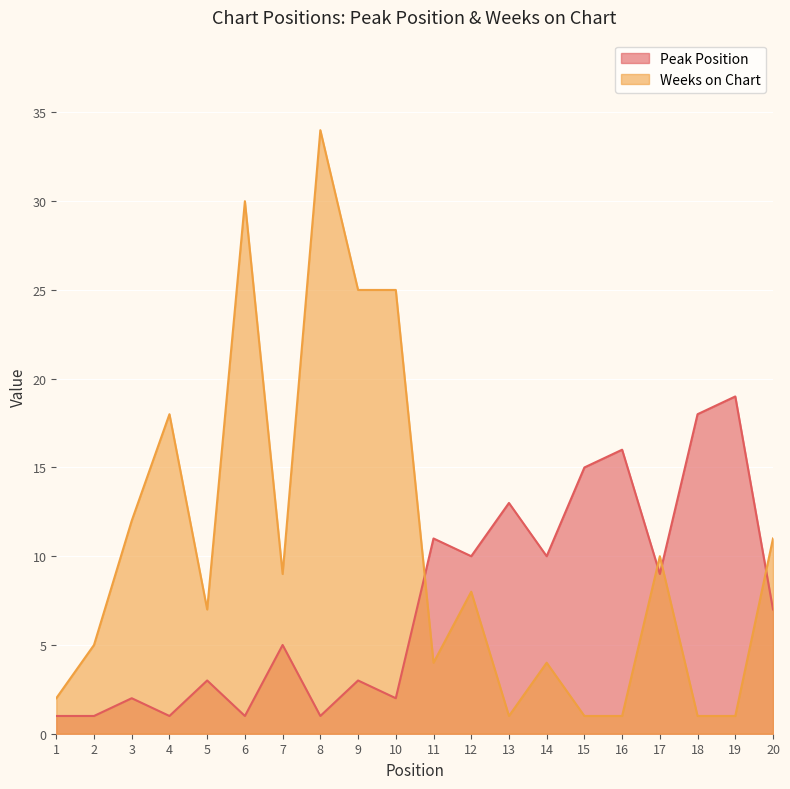

What are all the series names shown in the legend?

Peak Position, Weeks on Chart